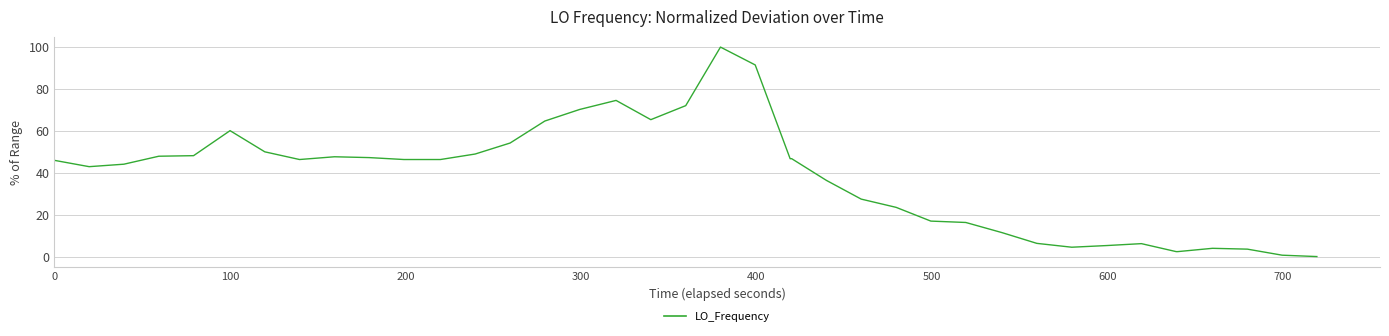

What is the maximum value shown in the chart?

100.0